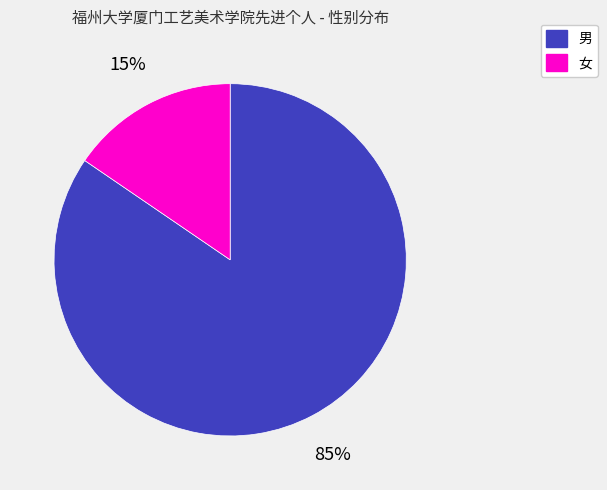

Do 男 and 女 together represent more than half of the pie?

Yes